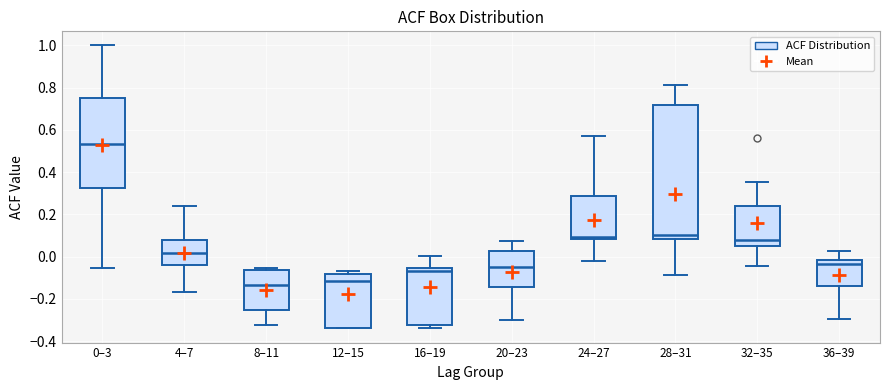

Where does the median line of the box for 8–11 sit on the y-axis? The values are not printed on the chart, so give them approximately, as read against the axis.

-0.14